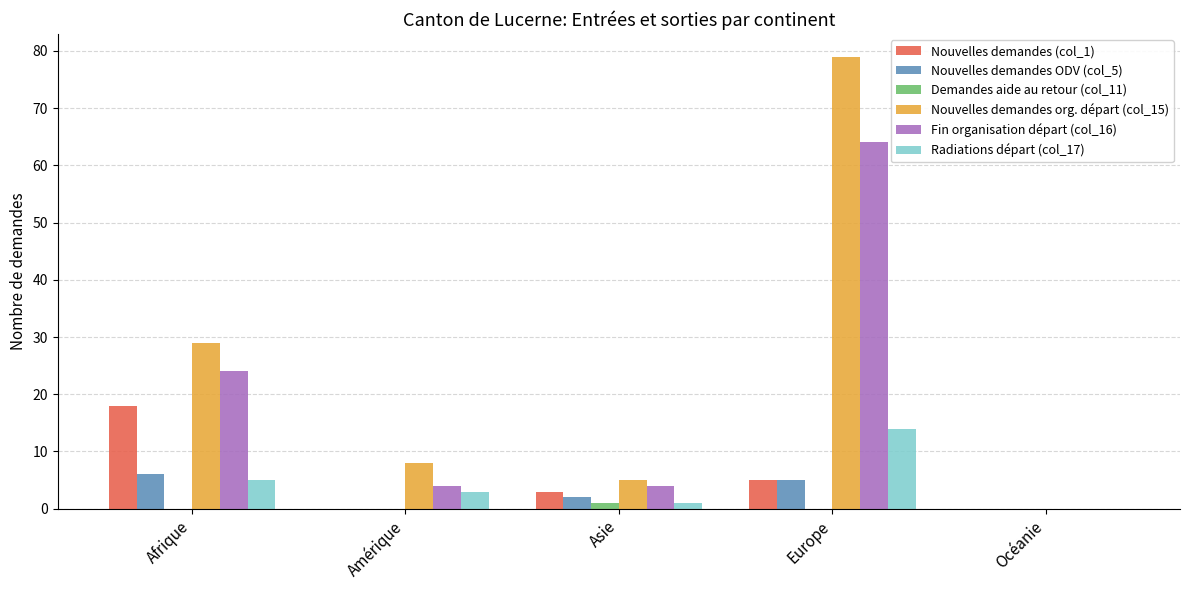

What is the sum of all Fin organisation départ (col_16) values?

96